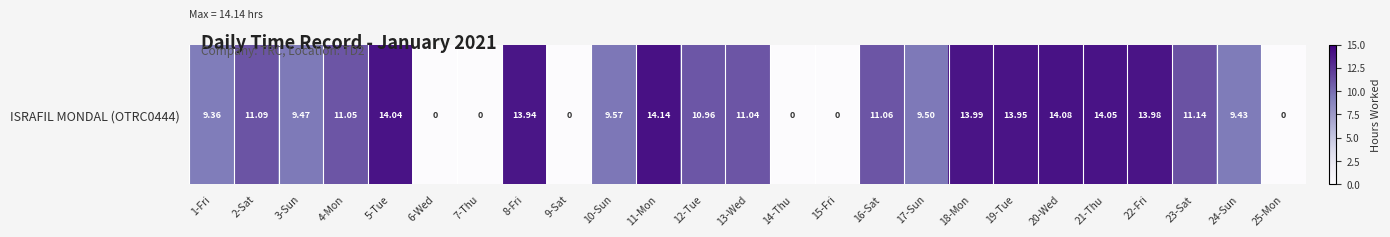

The chart shows a value of 2.9 at 18-Mon. True or false?

False